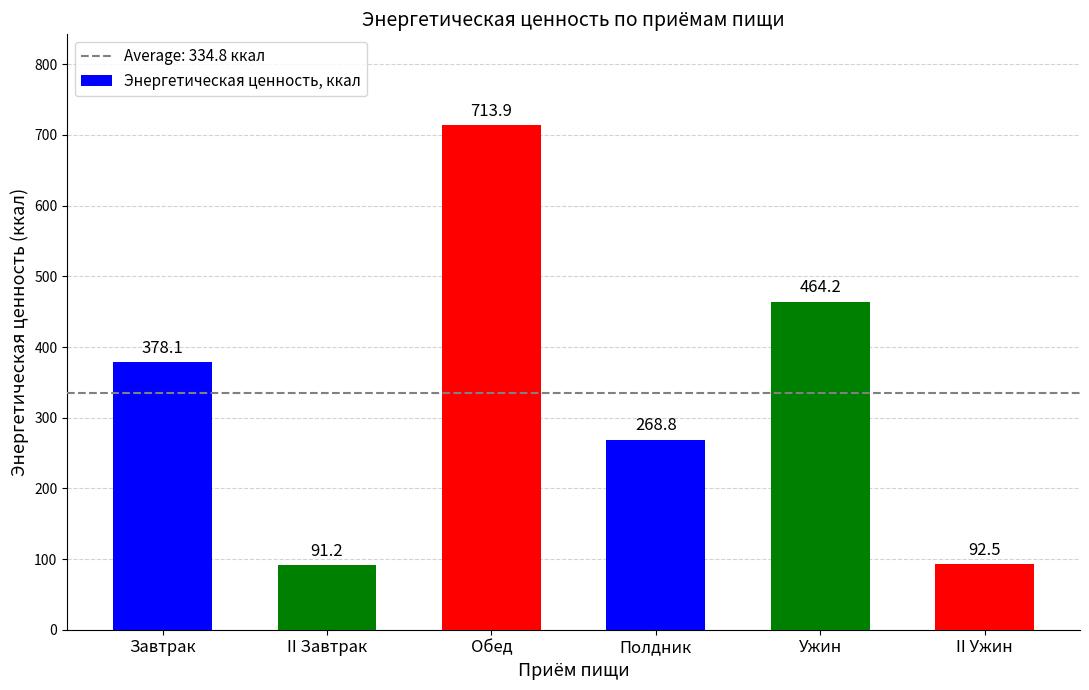

How many bars are there in total?

6